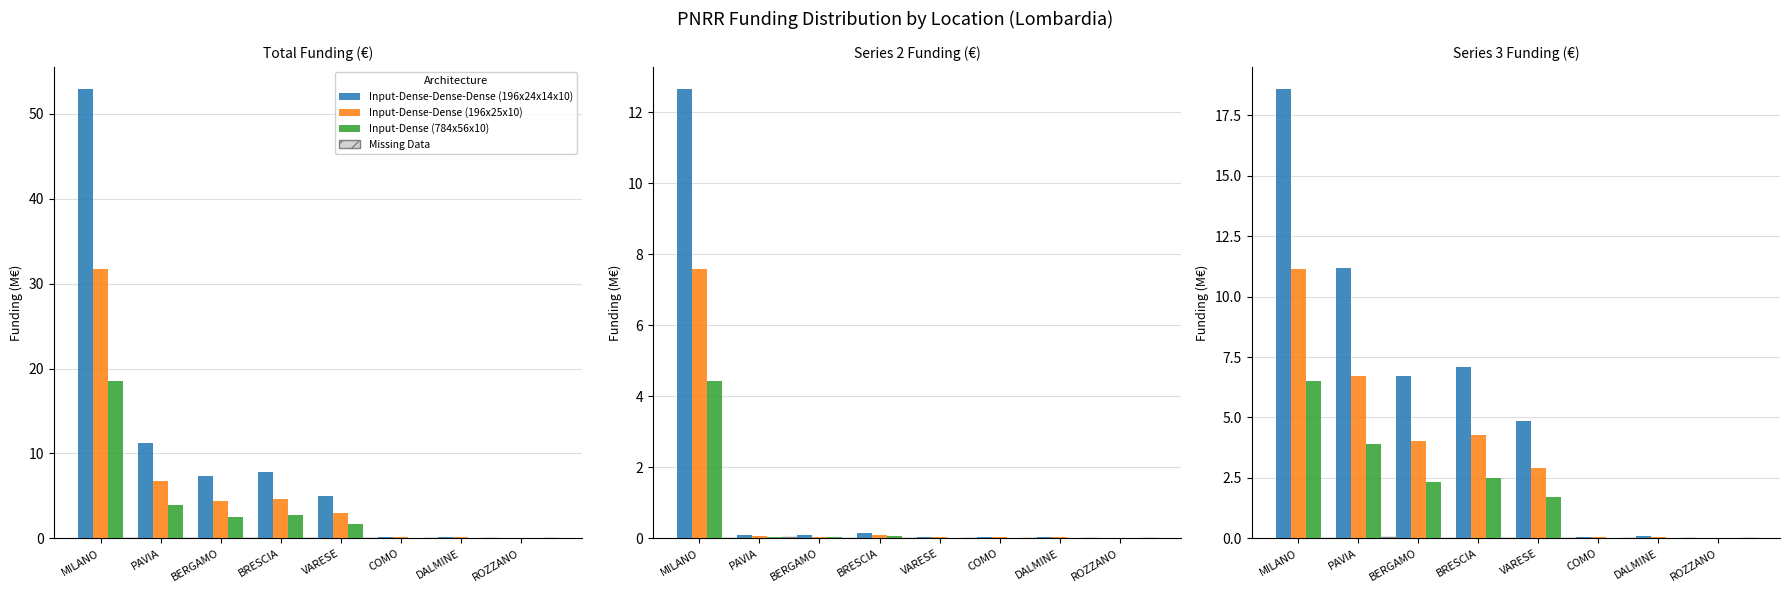

What is the label of the 8th bar from the left?

ROZZANO